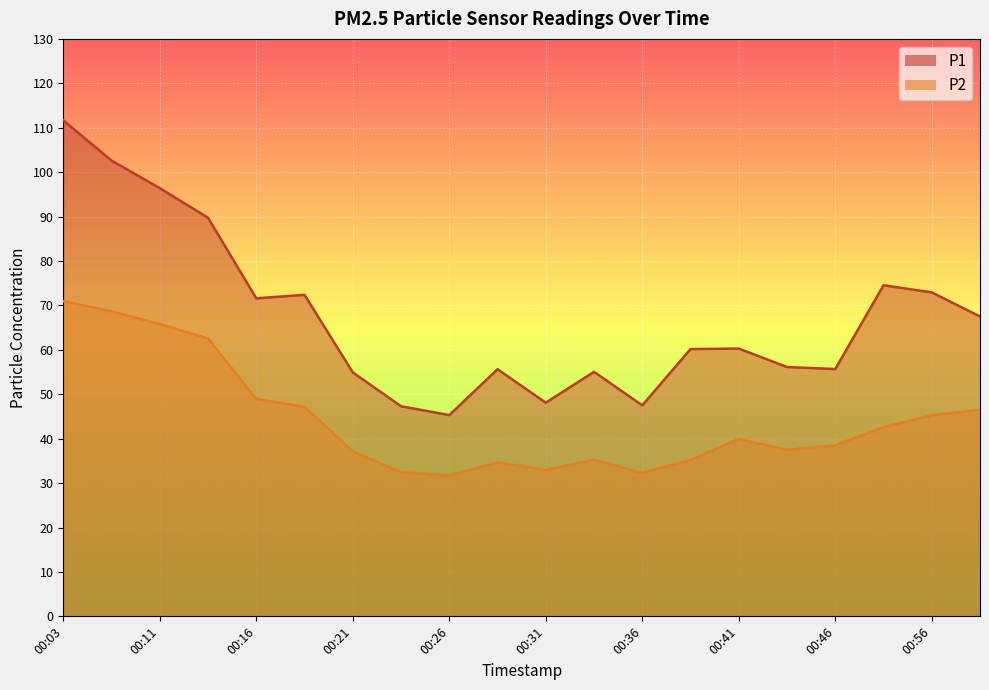

What are all the series names shown in the legend?

P1, P2